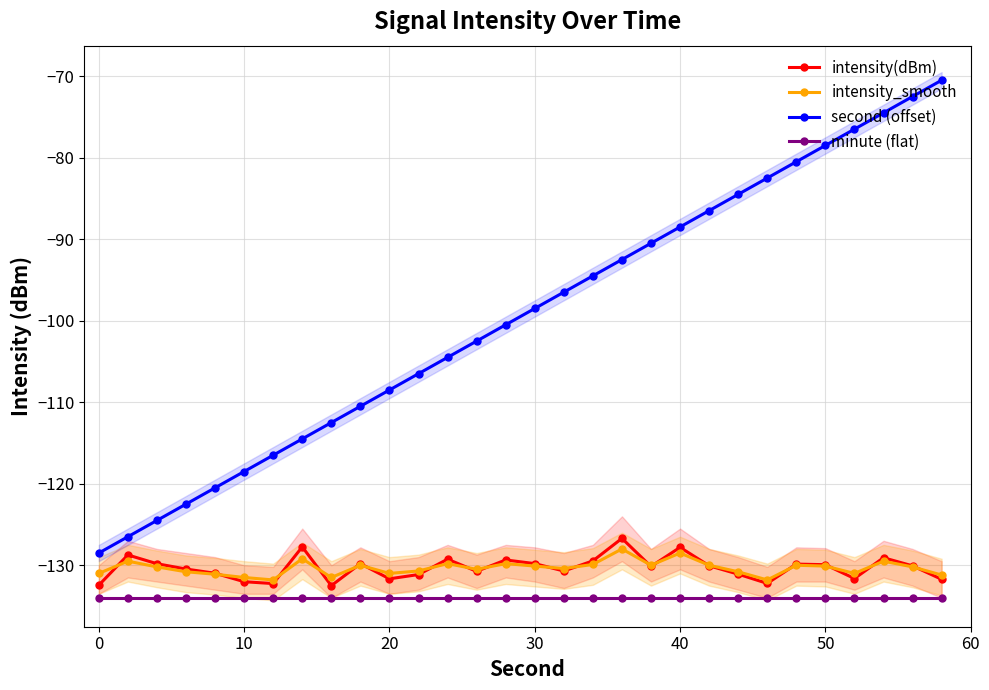

True or false: intensity_smooth and minute (flat) intersect in this chart.

False